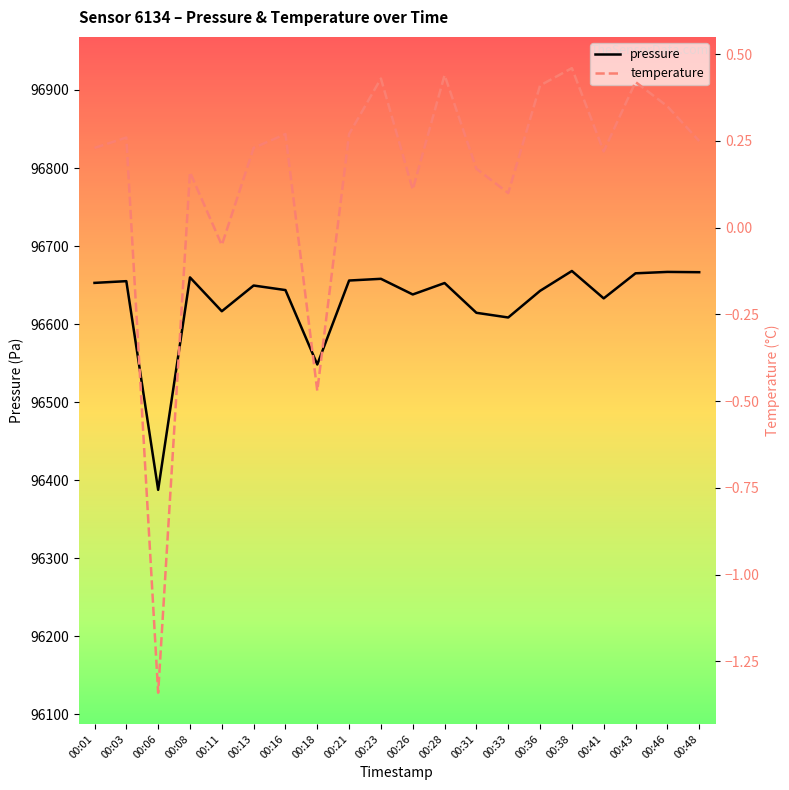

Reading left to right, list all the values displayed in this chart.

pressure: 00:01=96652.8	00:03=96655.0	00:06=96387.6	00:08=96659.8	00:11=96616.4	00:13=96649.4	00:16=96643.6	00:18=96548.2	00:21=96655.8	00:23=96658.0	00:26=96637.9	00:28=96652.6	00:31=96614.4	00:33=96608.4	00:36=96642.6	00:38=96668.0	00:41=96632.9	00:43=96665.1	00:46=96666.8	00:48=96666.5
temperature: 00:01=0.2	00:03=0.3	00:06=-1.3	00:08=0.2	00:11=-0.1	00:13=0.2	00:16=0.3	00:18=-0.5	00:21=0.3	00:23=0.4	00:26=0.1	00:28=0.4	00:31=0.2	00:33=0.1	00:36=0.4	00:38=0.5	00:41=0.2	00:43=0.4	00:46=0.3	00:48=0.2